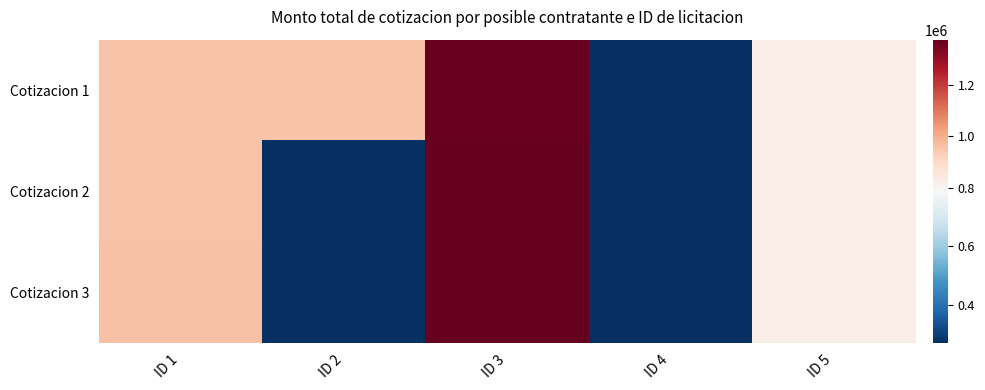

Which category has the highest value across all series?

ID 3